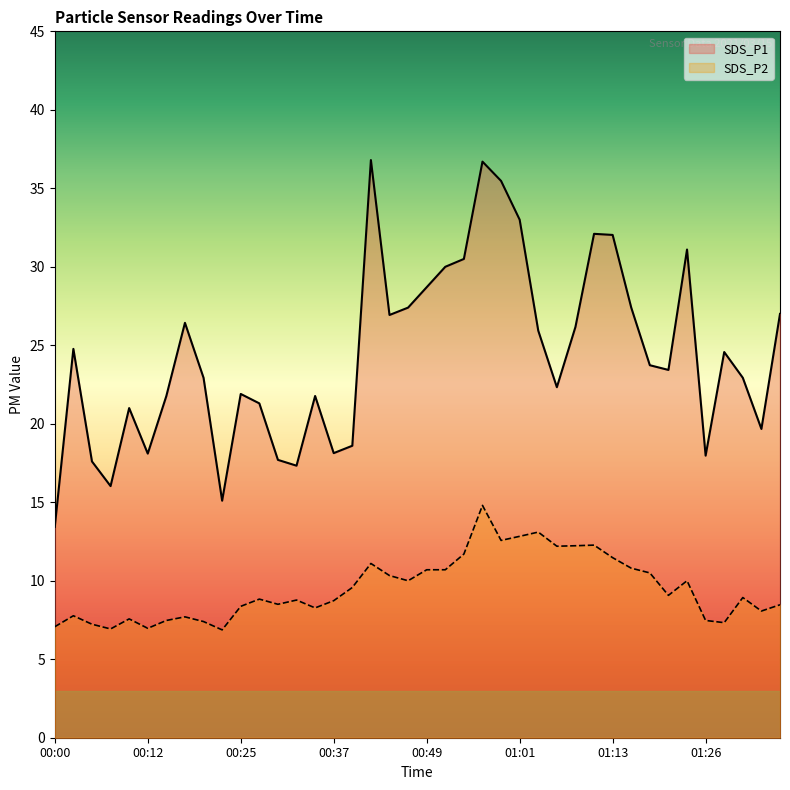

What position from the left is 00:20?

9